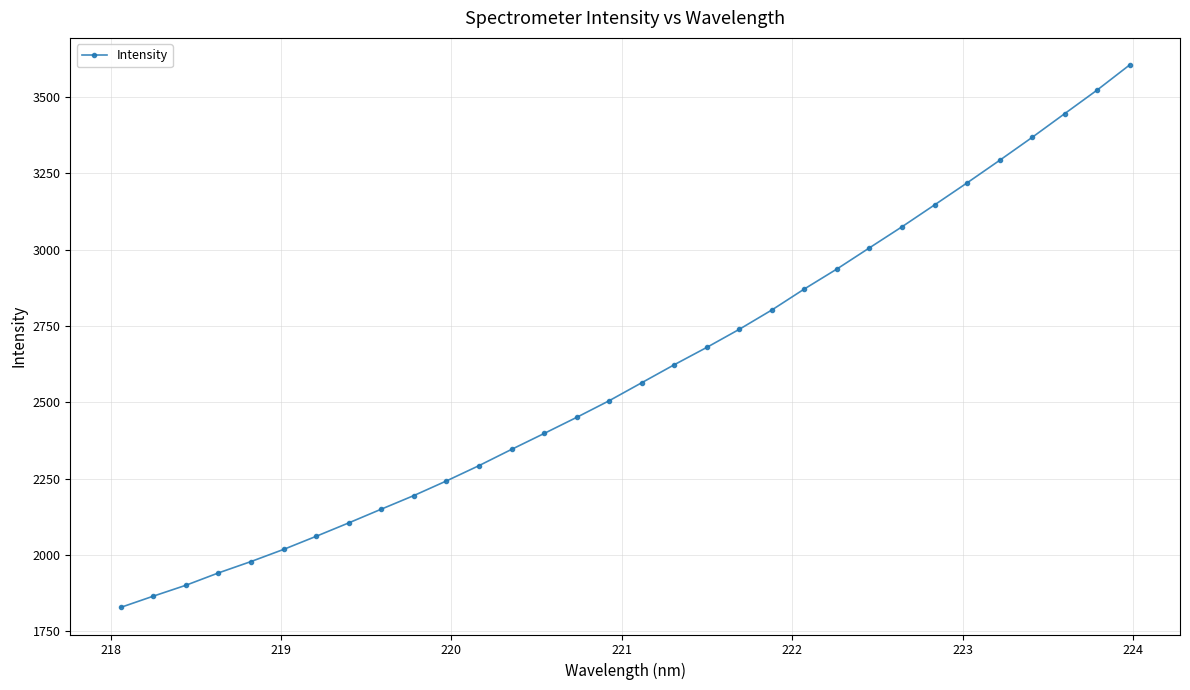

How many values are below 2564?

16